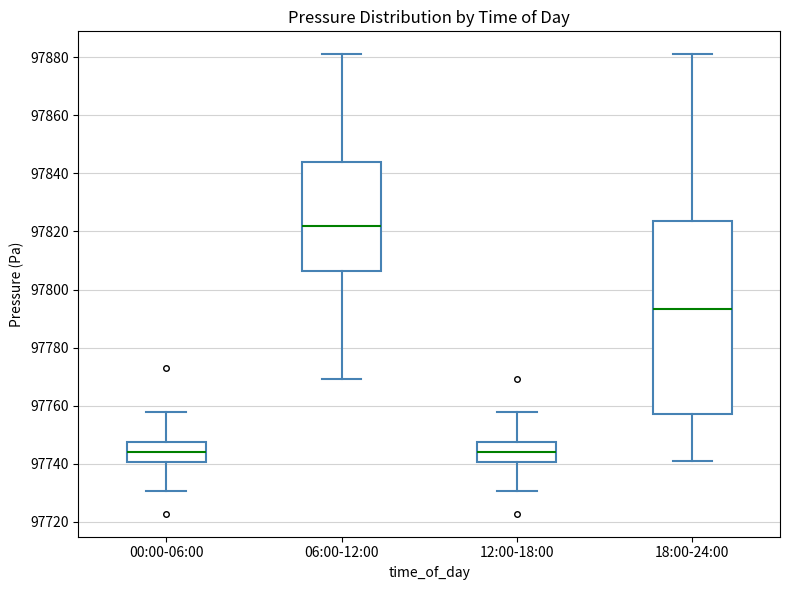

Which box is the tallest, from its lower edge to its upper edge?

18:00-24:00